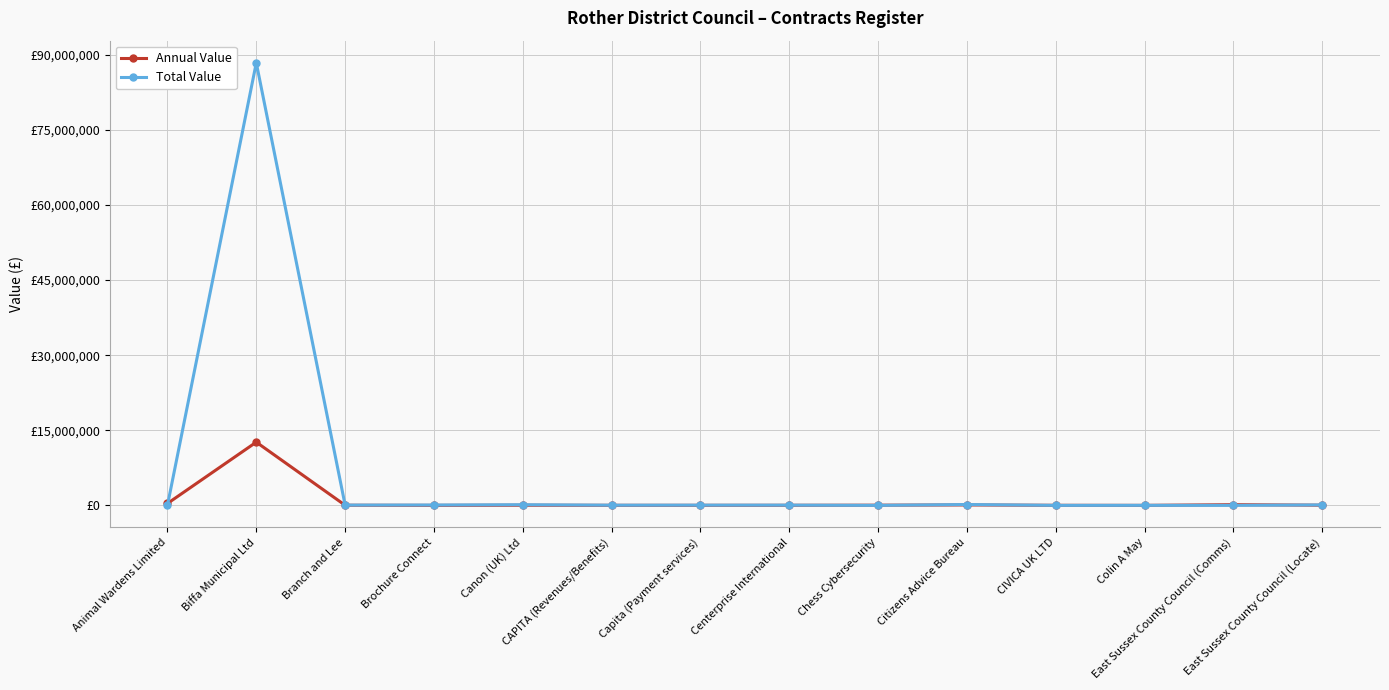

True or false: Annual Value and Total Value intersect in this chart.

True